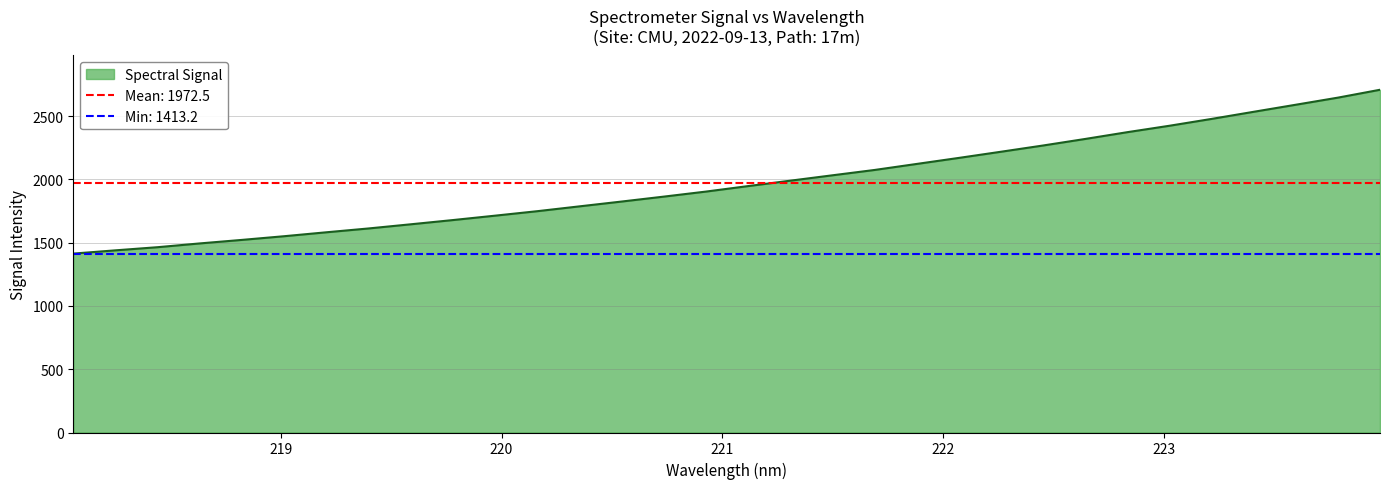

What is the average value?

1972.5